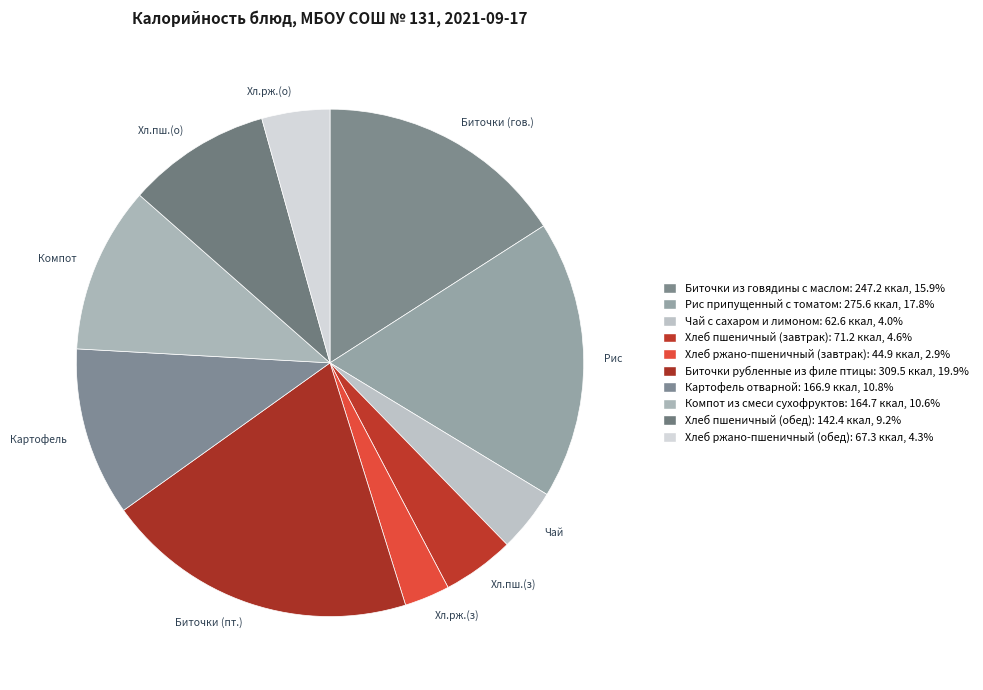

What percentage is the Картофель отварной slice, to the nearest percent?

11%